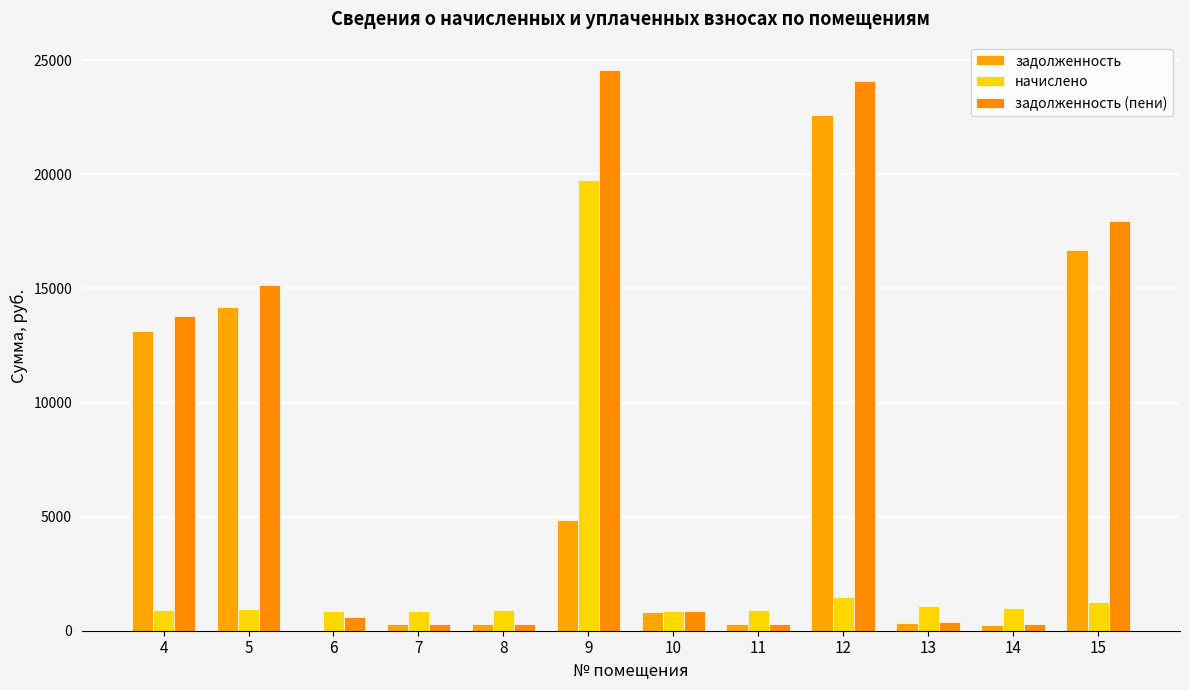

Reading left to right, extract all data points from this chart.

задолженность: 4=13137.4	5=14201.0	6=0.0	7=280.8	8=288.5	9=4853.5	10=837.2	11=288.9	12=22598.4	13=347.3	14=258.6	15=16693.2
начислено: 4=896.4	5=940.6	6=884.5	7=884.5	8=910.0	9=19734.6	10=884.5	11=910.0	12=1496.9	13=1093.7	14=1012.1	15=1258.7
задолженность (пени): 4=13776.8	5=15141.7	6=589.7	7=294.3	8=302.6	9=24588.2	10=851.7	11=303.0	12=24095.3	13=364.0	14=274.7	15=17951.9